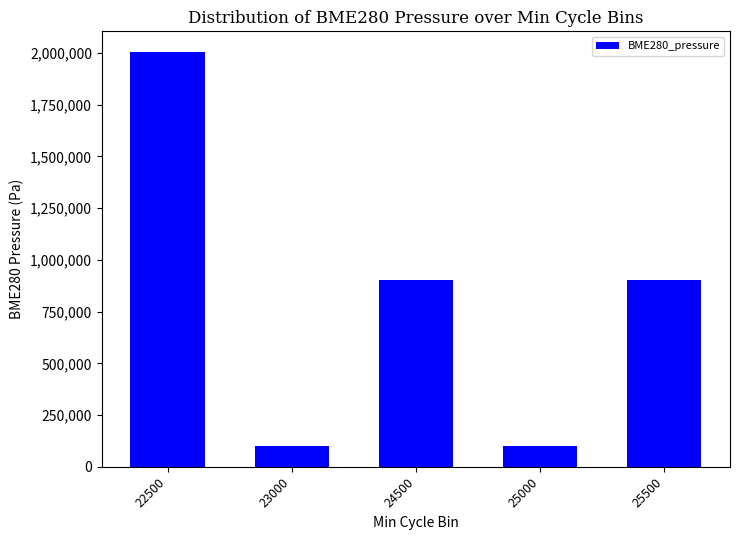

What is the value of the 3rd bar from the left?

901854.0